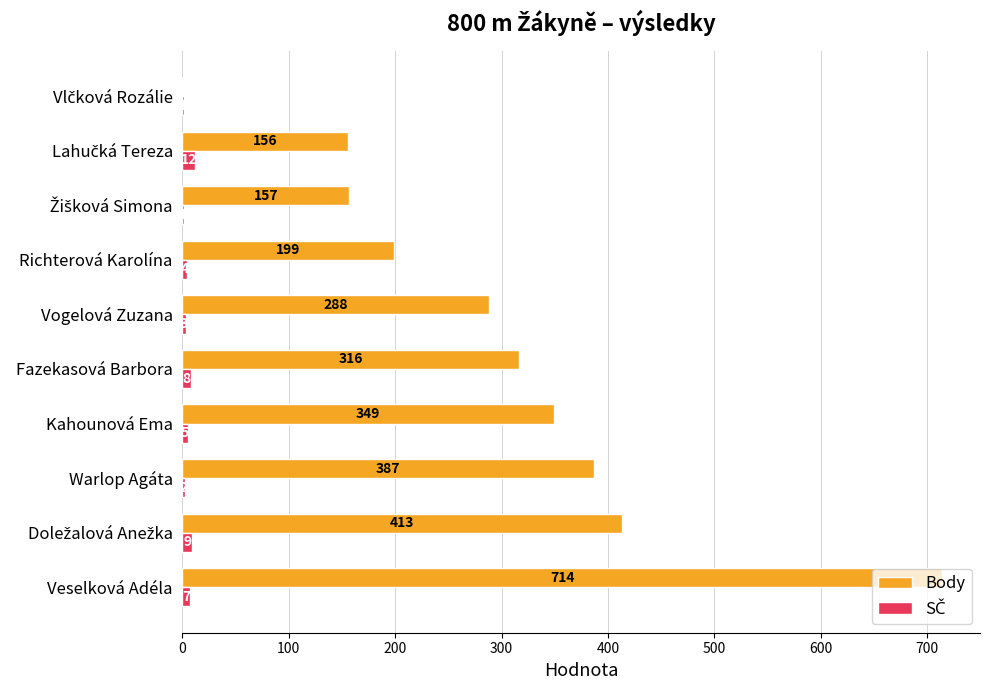

What is the sum of all Body values?

2979